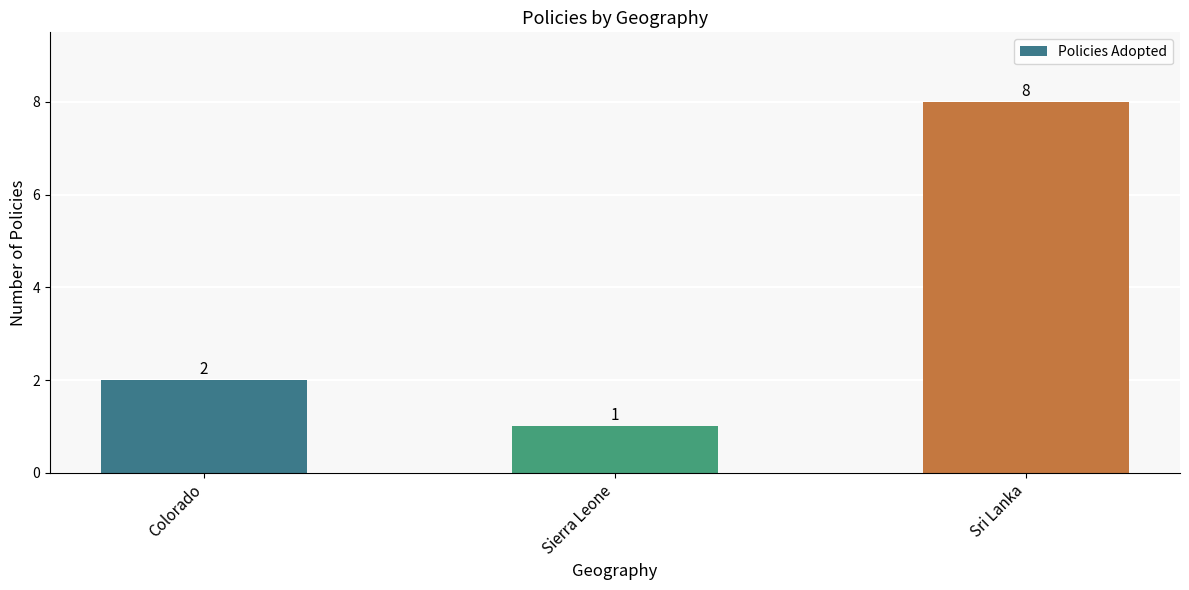

How many values are between 1 and 8?

3